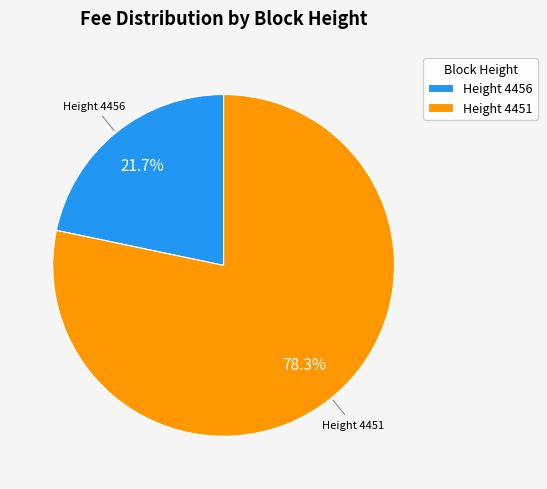

How many slices are in this pie chart?

2